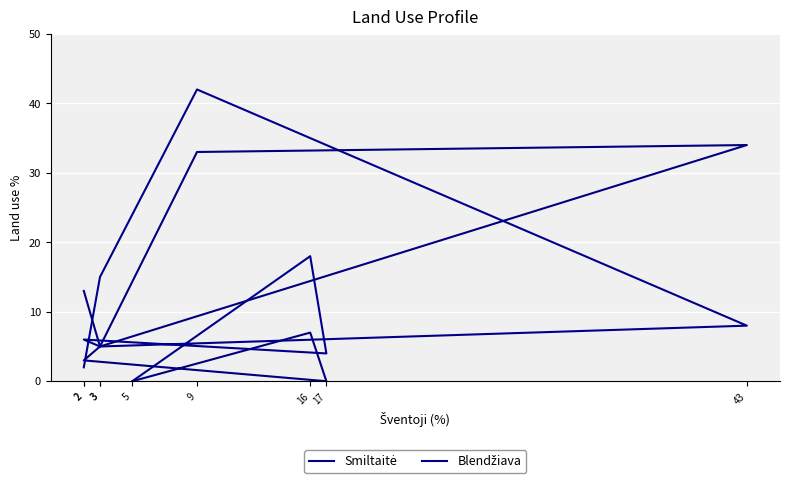

Where do Blendžiava and Smiltaitė first cross each other?

2 and 3